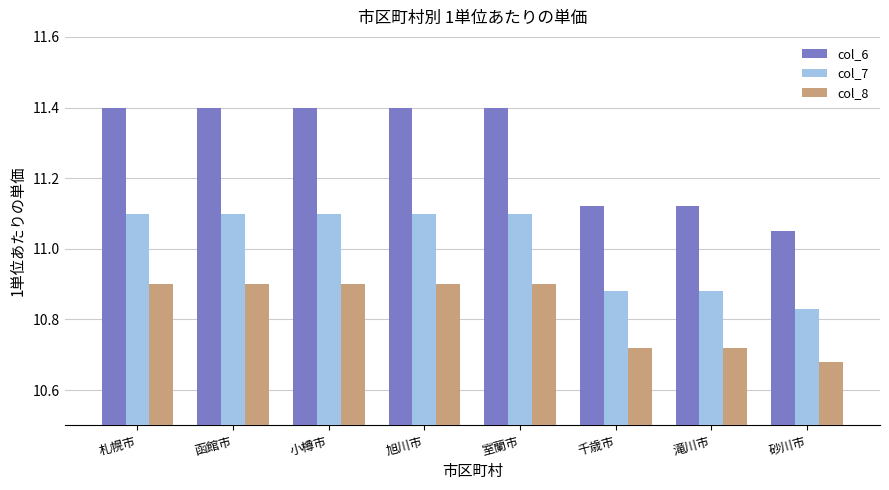

Rank the series at 千歳市 from highest to lowest value.

col_6, col_7, col_8